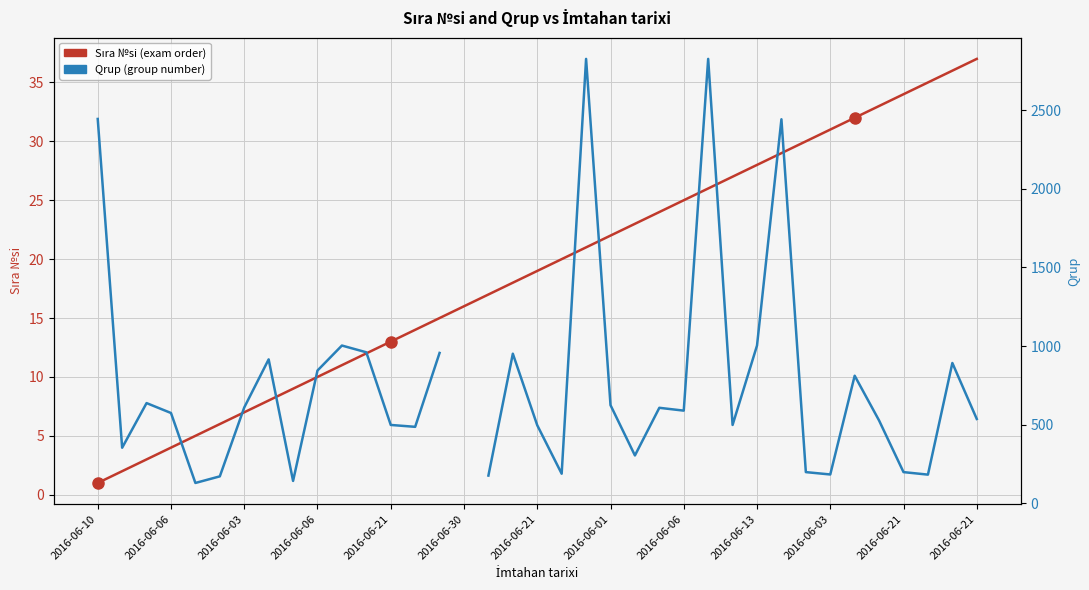

Rank the series at 35 from lowest to highest value.

Sıra №si, Qrup